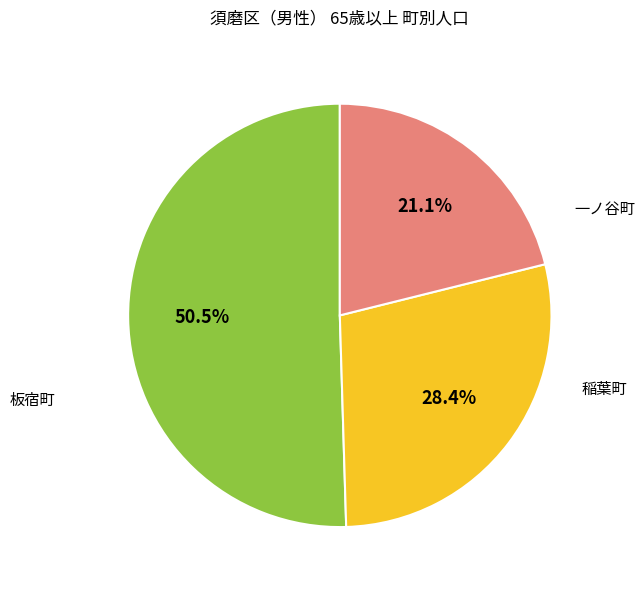

Is there any slice that represents more than half of the pie?

Yes